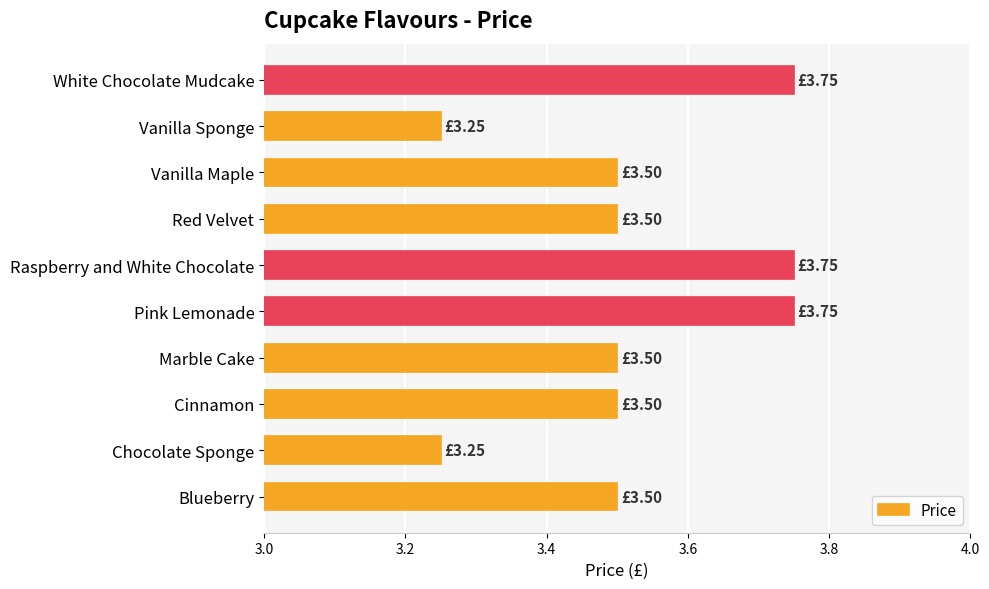

Approximately how many times larger is the value at Red Velvet compared to Vanilla Sponge?

1.1